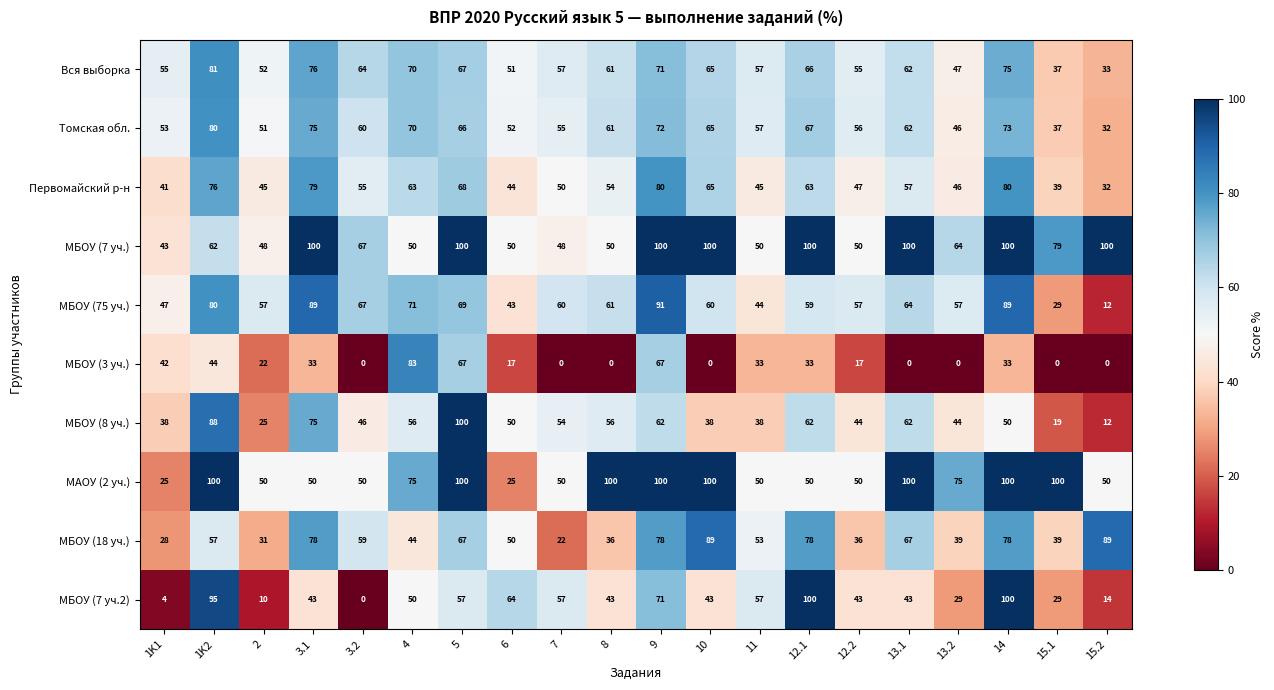

What is the sum of all МБОУ (3 уч.) values?

491